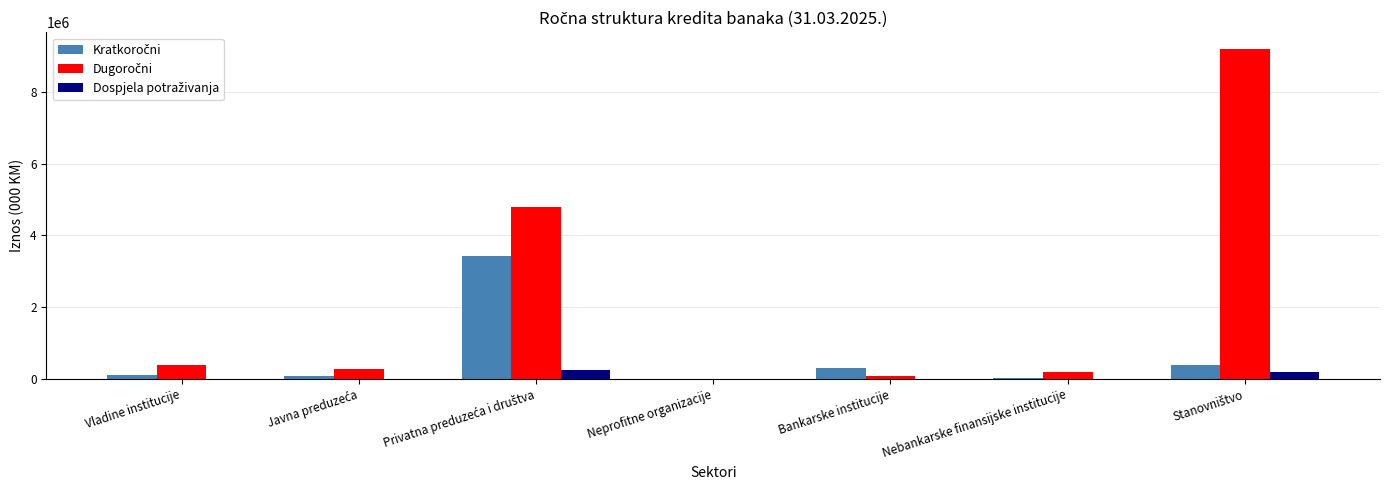

What is the sum of all Dospjela potraživanja values?

432111